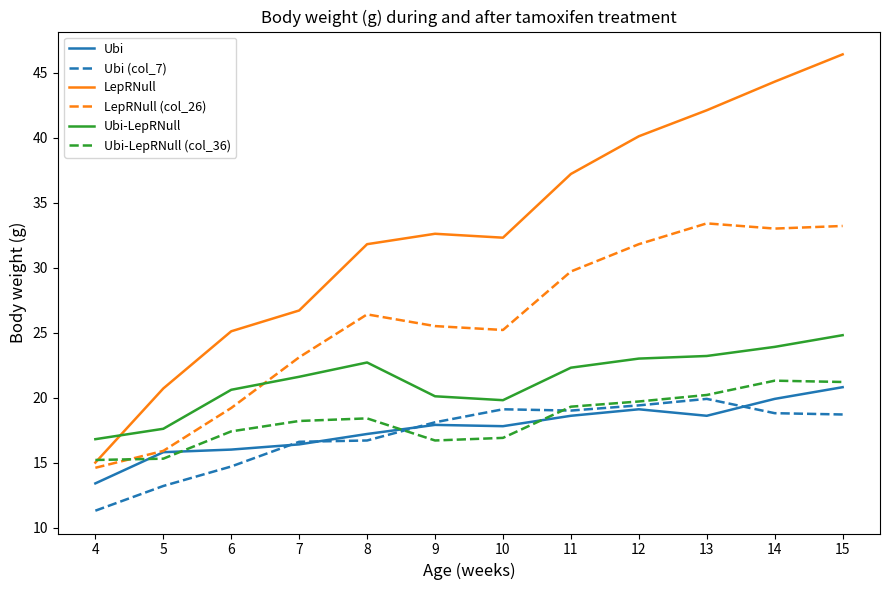

True or false: Ubi and Ubi (col_7) intersect in this chart.

True